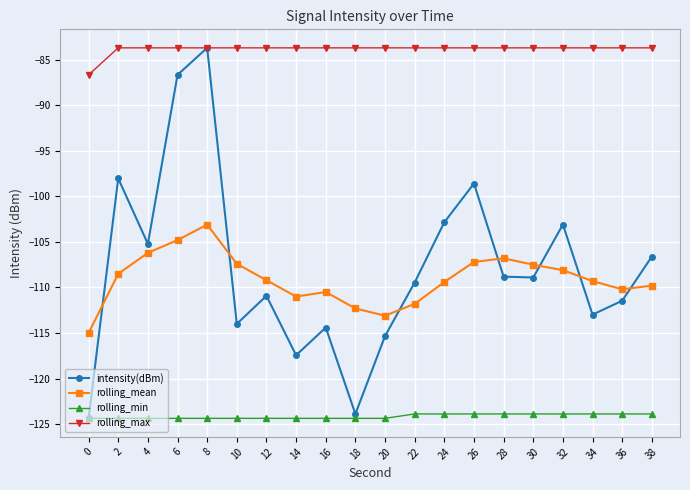

True or false: rolling_mean and rolling_min cross at least once.

False